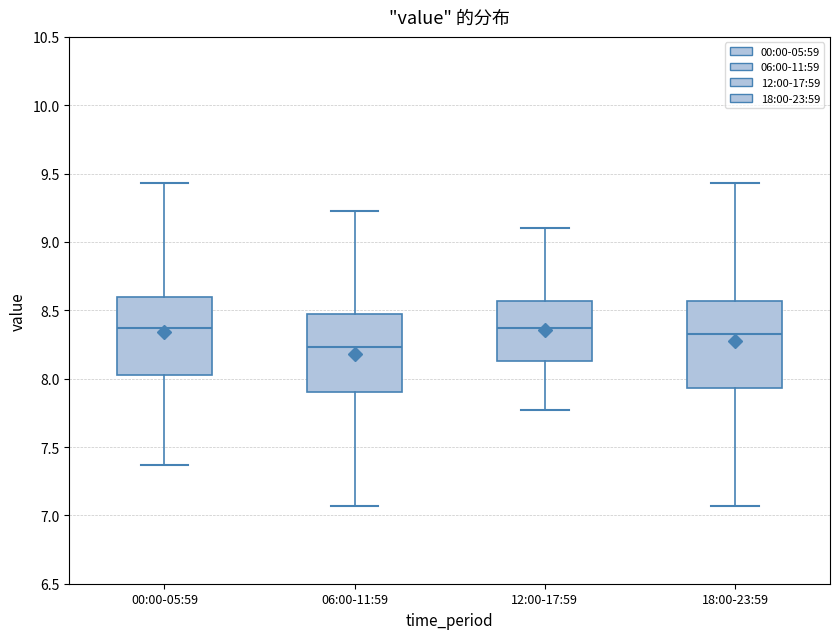

Where is the lower edge of the box for 00:00-05:59 on the y-axis? The values are not printed on the chart, so give them approximately, as read against the axis.

8.05